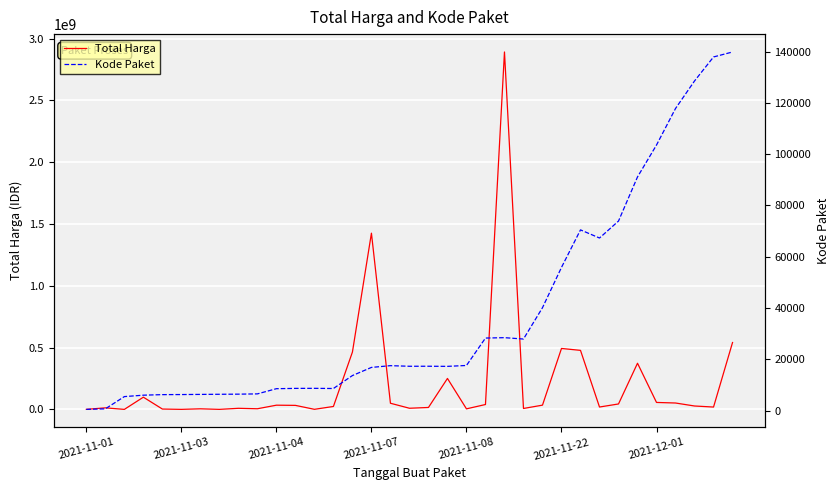

What is the average value of the Kode Paket series?

37519